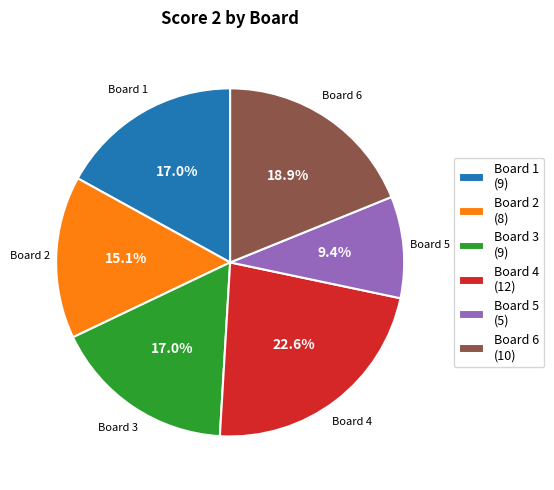

Approximately how many times larger is the value at Board 5 compared to Board 1?

0.6